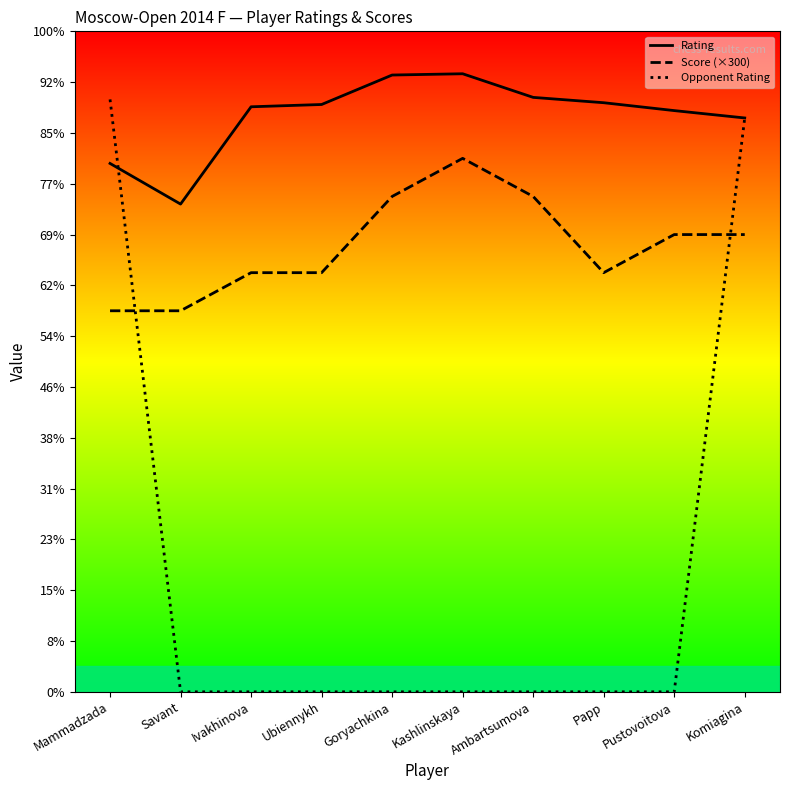

What is the difference between the maximum and minimum values in the Rating series?

513